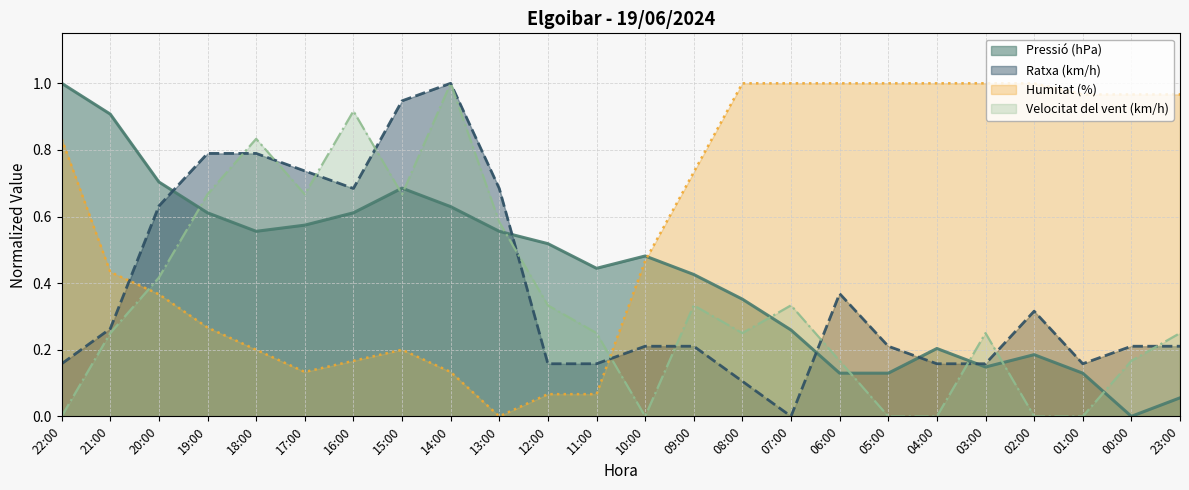

Reading right to left, what are all the values shown in this chart?

Pressió (hPa): 0.1	0.0	0.1	0.2	0.1	0.2	0.1	0.1	0.3	0.4	0.4	0.5	0.4	0.5	0.6	0.6	0.7	0.6	0.6	0.6	0.6	0.7	0.9	1.0
Ratxa (km/h): 0.2	0.2	0.2	0.3	0.2	0.2	0.2	0.4	0.0	0.1	0.2	0.2	0.2	0.2	0.7	1.0	0.9	0.7	0.7	0.8	0.8	0.6	0.3	0.2
Humitat (%): 1.0	1.0	1.0	1.0	1.0	1.0	1.0	1.0	1.0	1.0	0.7	0.5	0.1	0.1	0.0	0.1	0.2	0.2	0.1	0.2	0.3	0.4	0.4	0.8
Velocitat del vent (km/h): 0.2	0.2	0.0	0.0	0.2	0.0	0.0	0.2	0.3	0.2	0.3	0.0	0.2	0.3	0.6	1.0	0.7	0.9	0.7	0.8	0.7	0.4	0.2	0.0